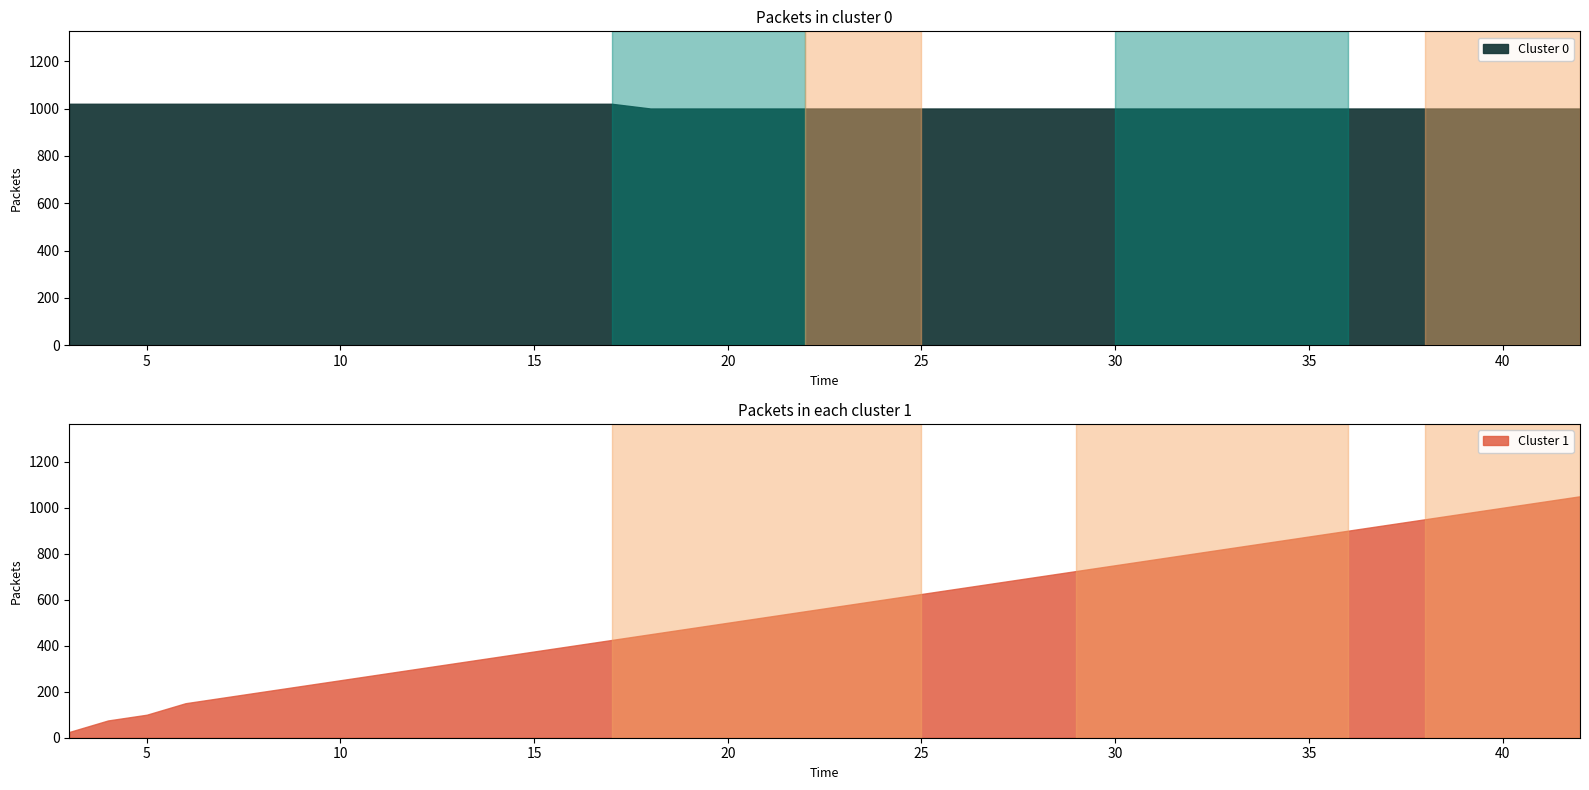

Between 19 and 23, which series saw the biggest shift?

Cluster 1